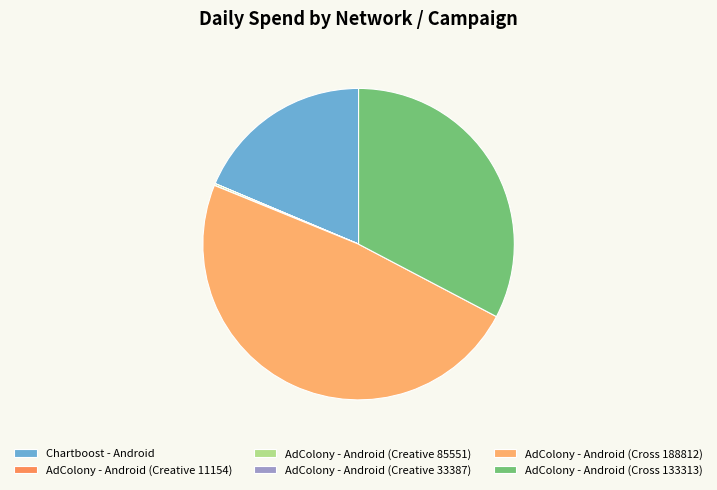

True or false: Chartboost - Android accounts for 31% of the total.

False